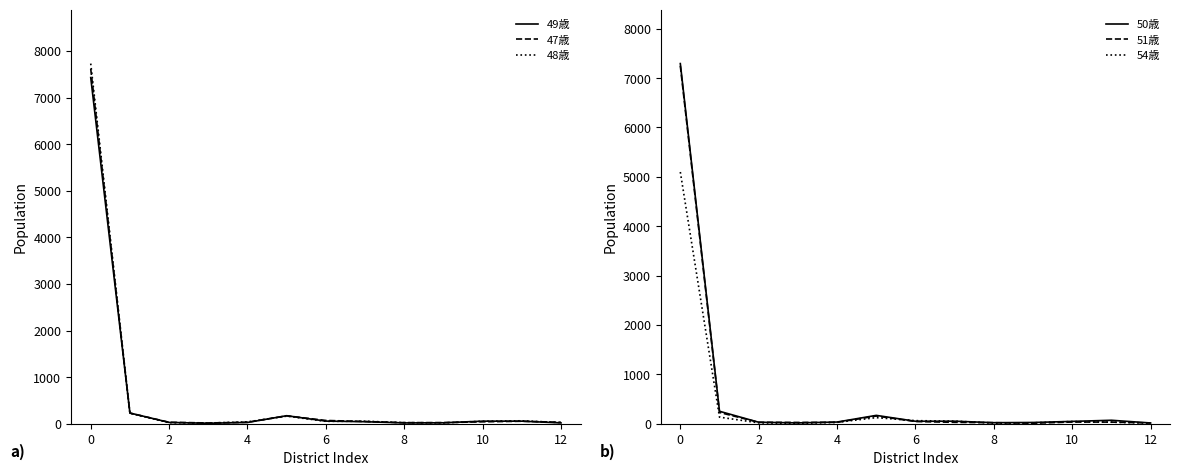

What is the difference between the highest and lowest values at 6?

25